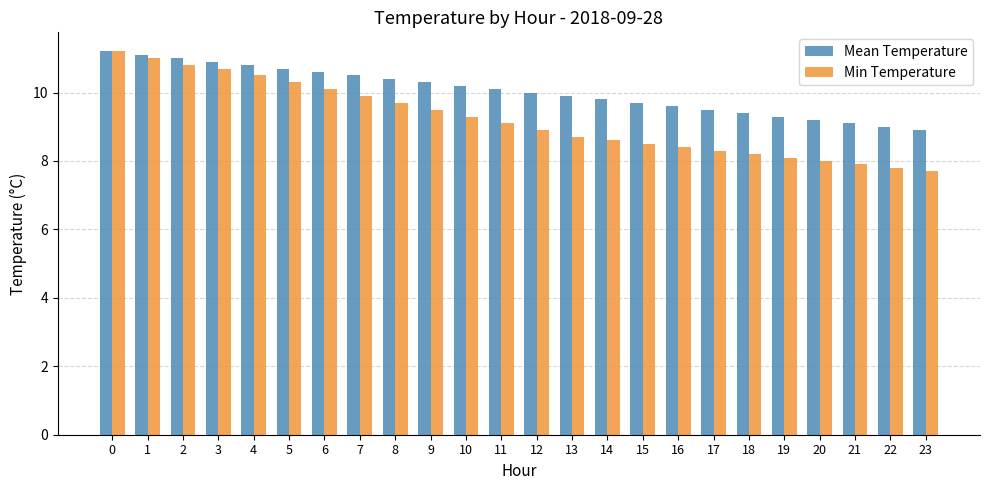

What is the maximum value for Min Temperature?

11.2